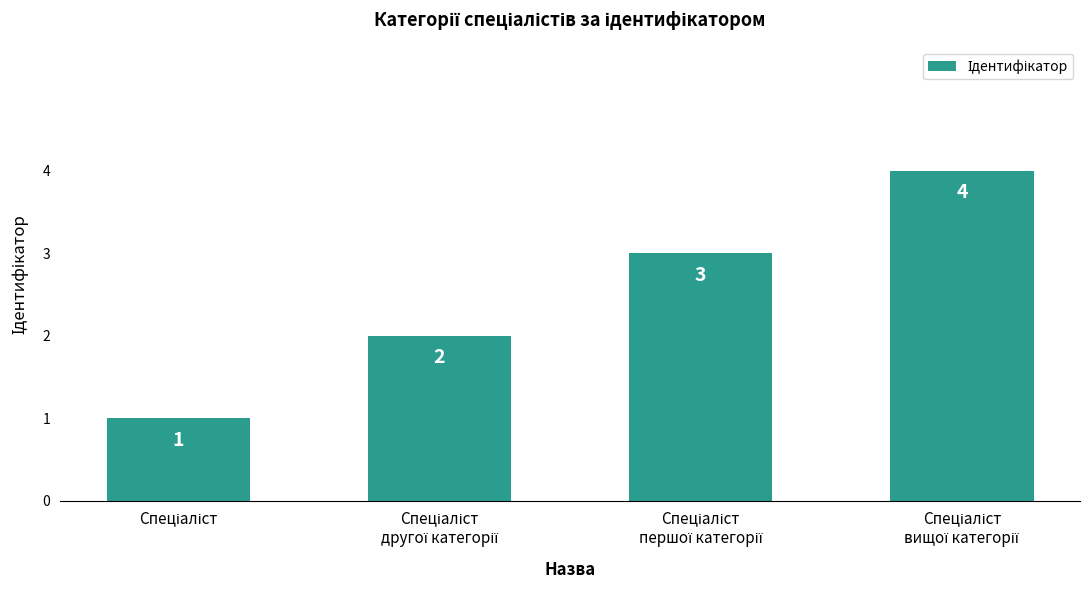

Count the values in the range 2 to 4.

3